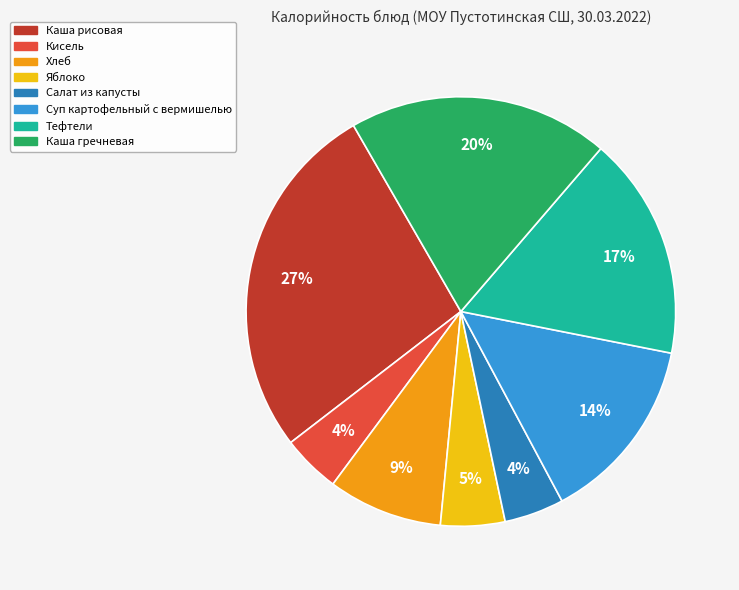

How many slices are in this pie chart?

8